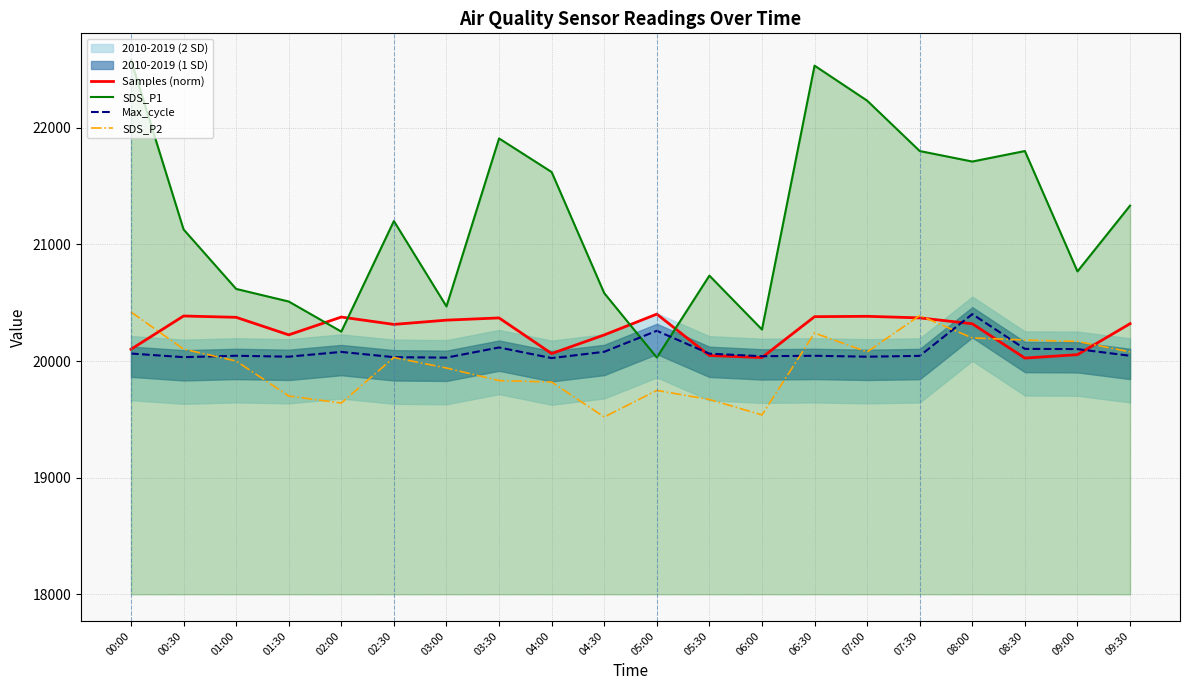

How many data points in Samples (norm) are less than 20320?

10